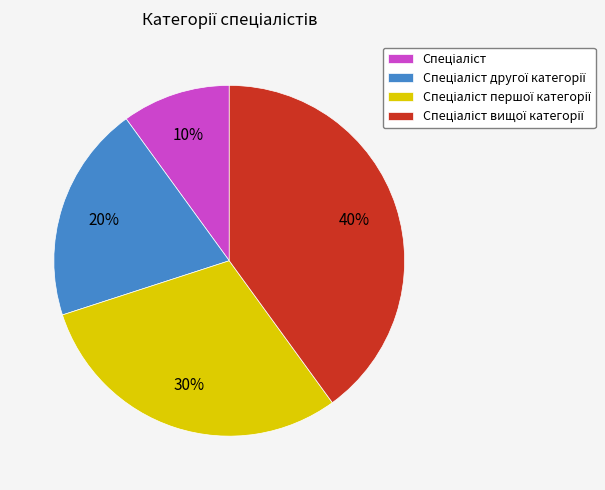

To the nearest percent, what is the difference between the largest and smallest slice percentages?

30%